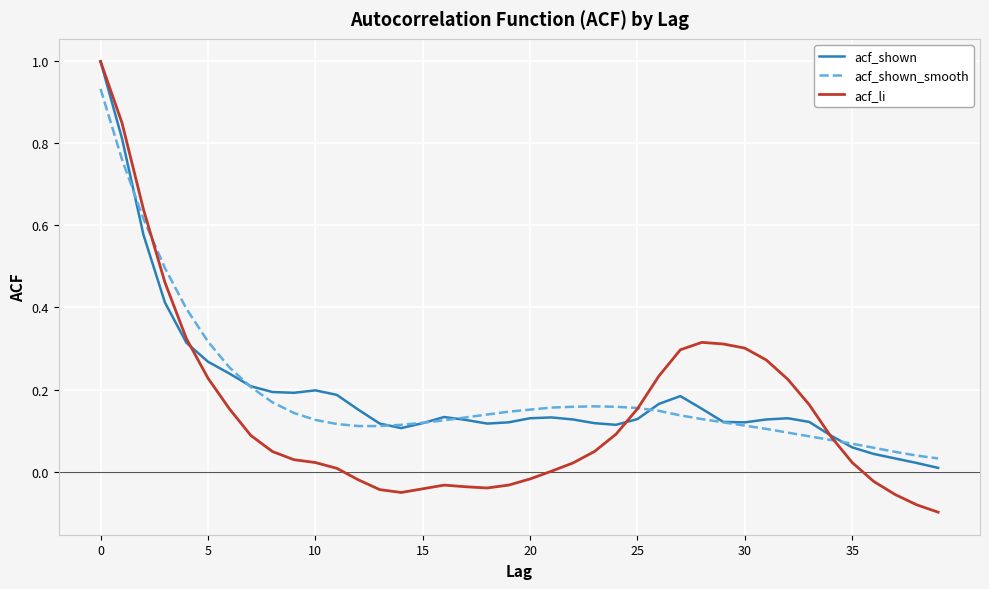

Which series has the largest range (max minus min)?

acf_li